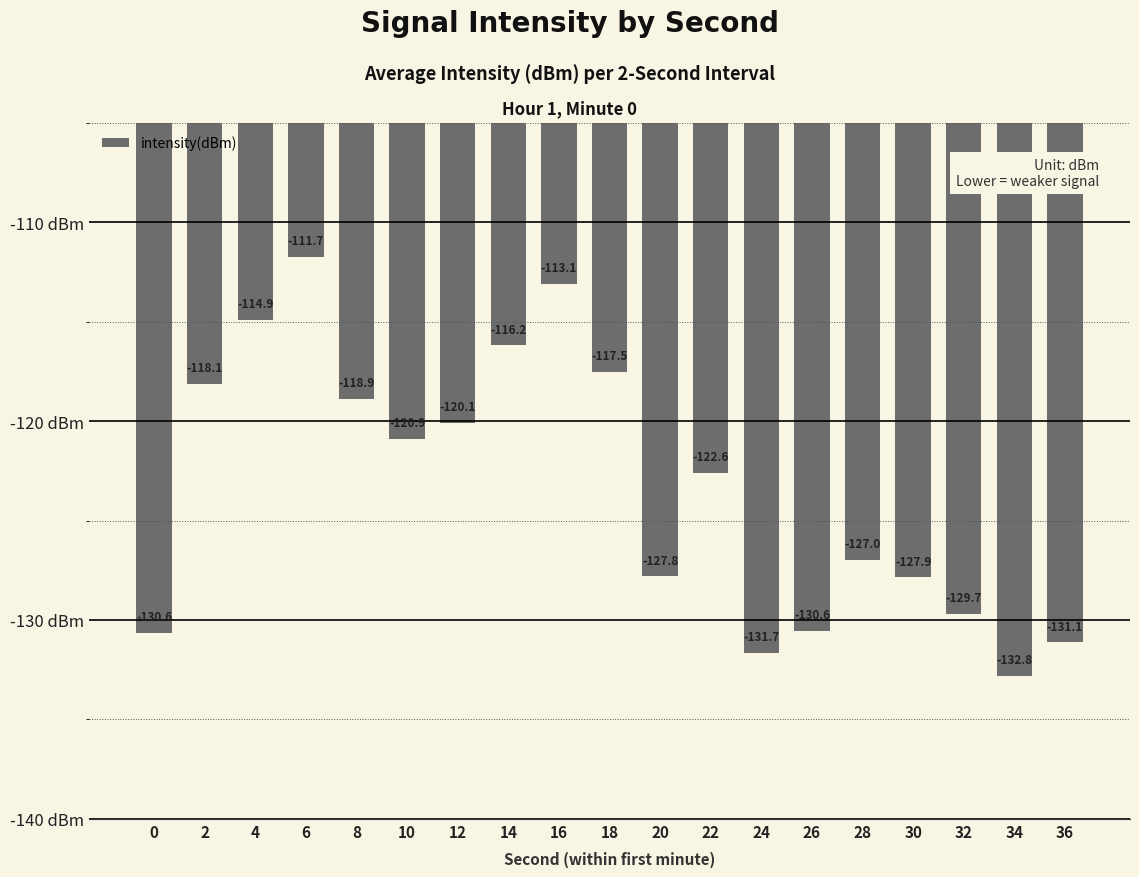

At which label is the value closest to -122?

22